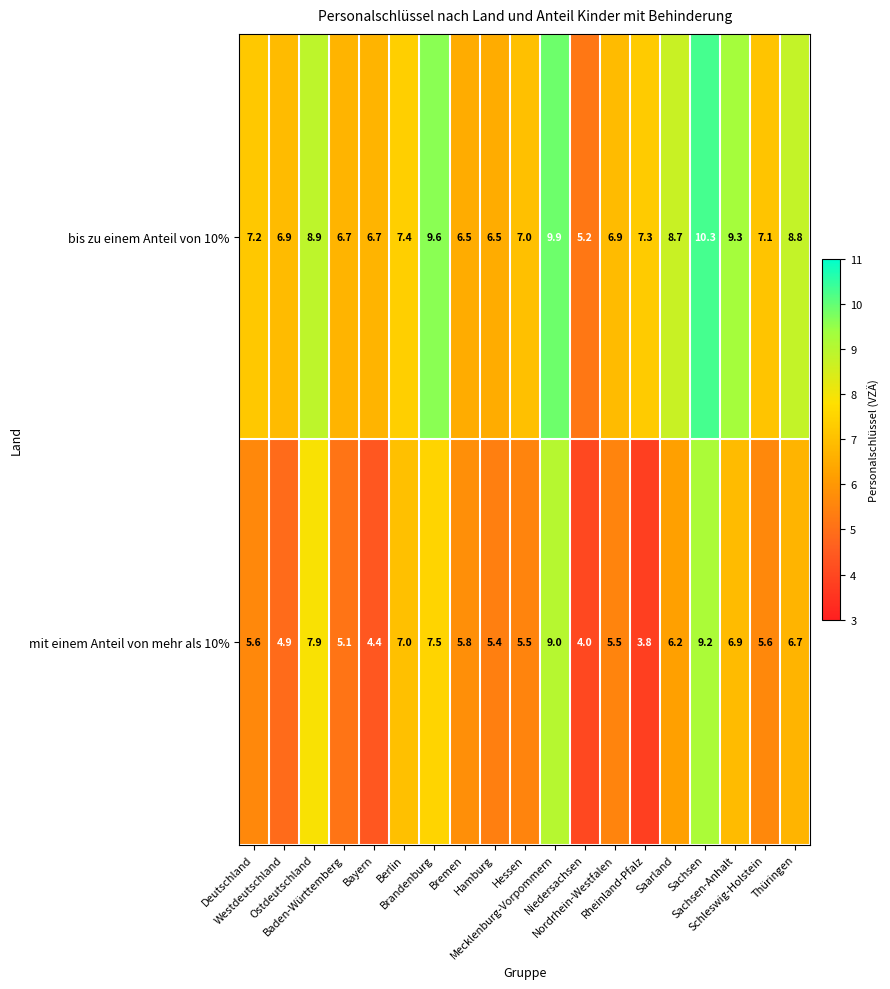

What is the average value of the bis zu einem Anteil von 10% series?

7.7